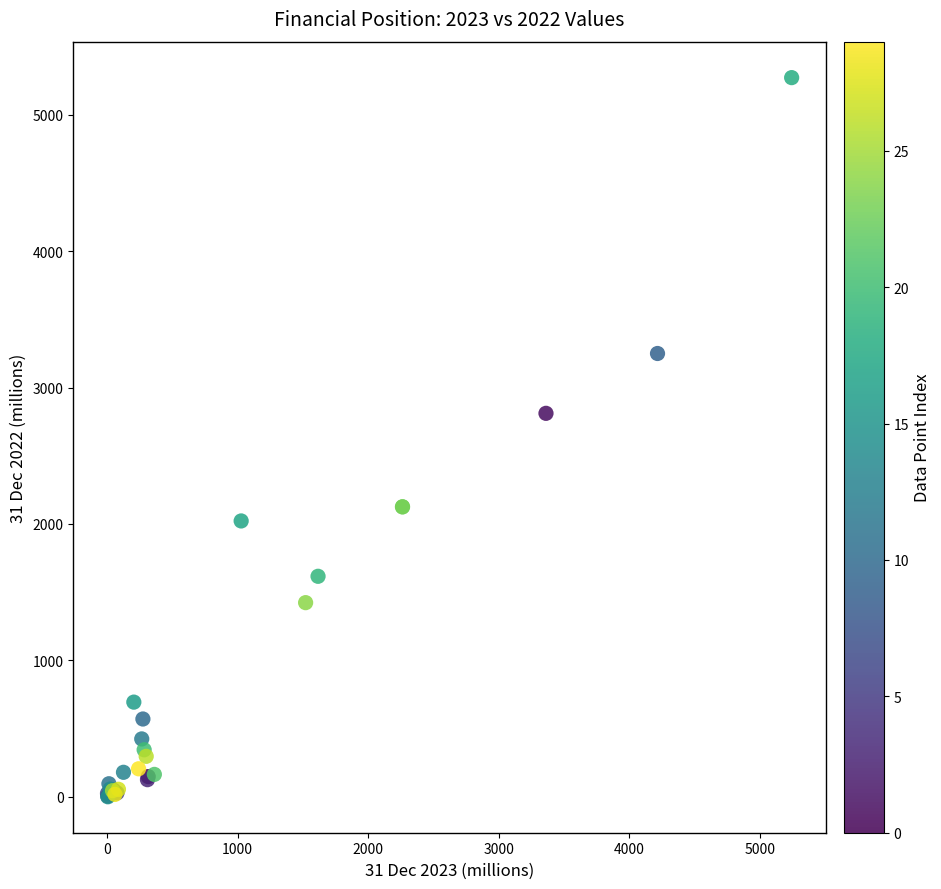

What Y value in the scatter plot is closest to 2636?

2810.9